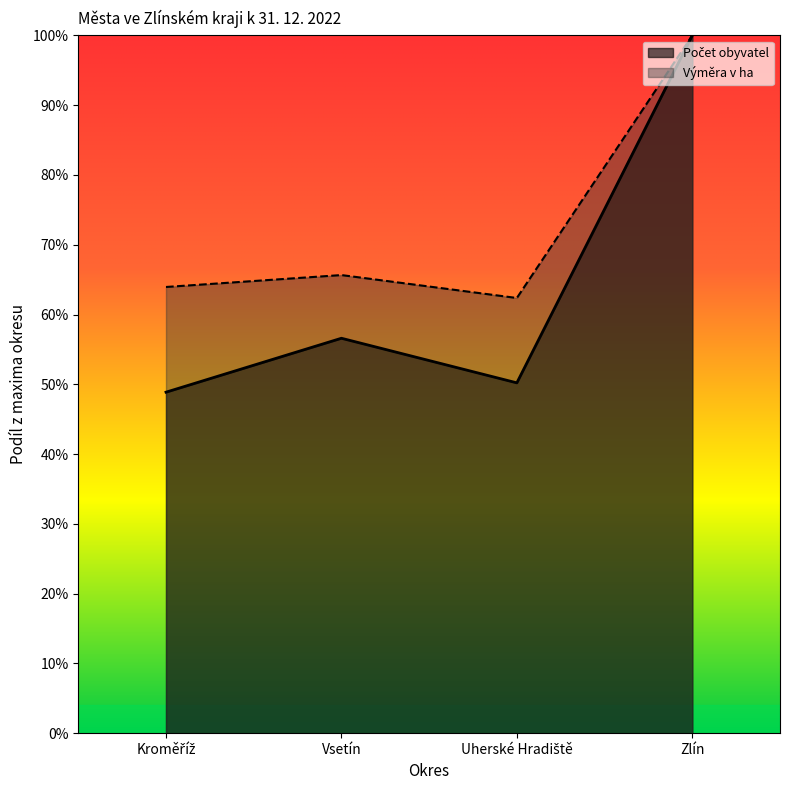

What is the difference between the Počet obyvatel values at Zlín and Kroměříž?

51.1